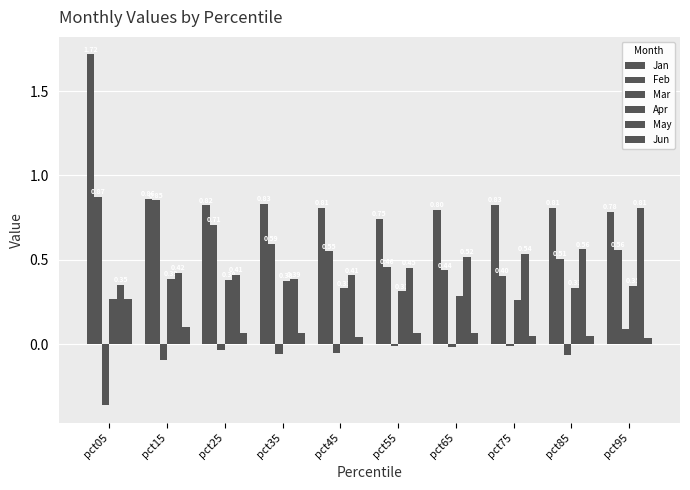

At which category is the sum across all series the highest?

pct05